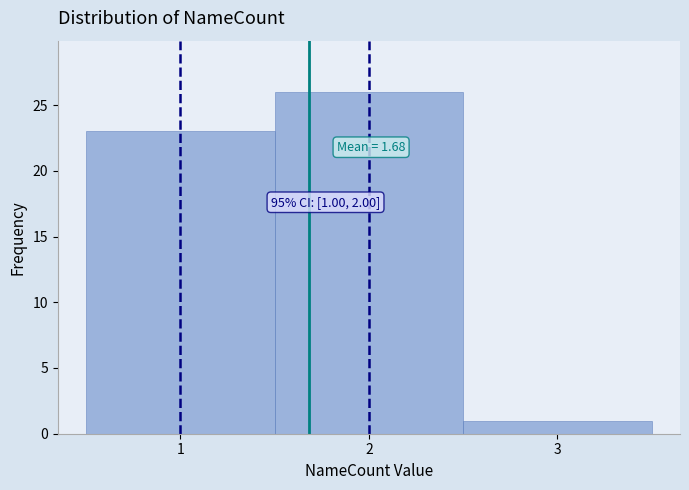

Which range on the x-axis has the tallest bar?

1.5 to 2.5